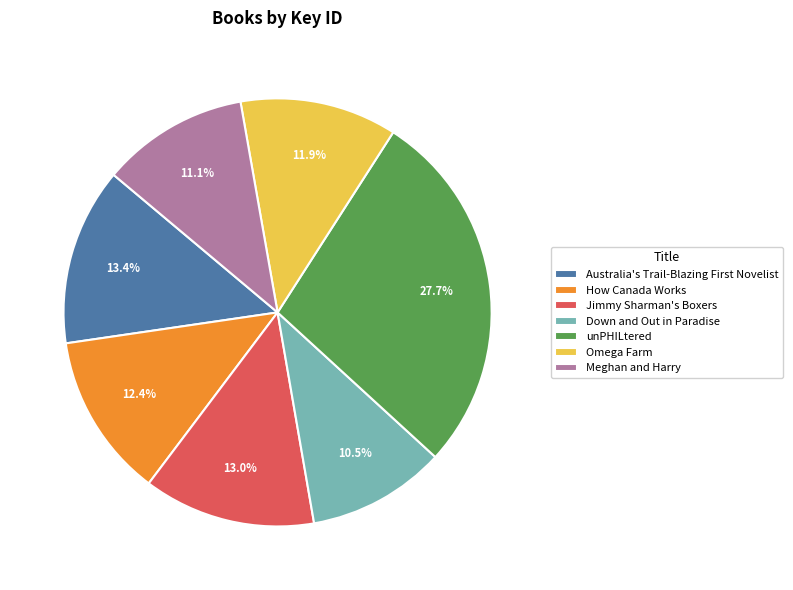

Does Down and Out in Paradise account for over 50% of the chart?

No